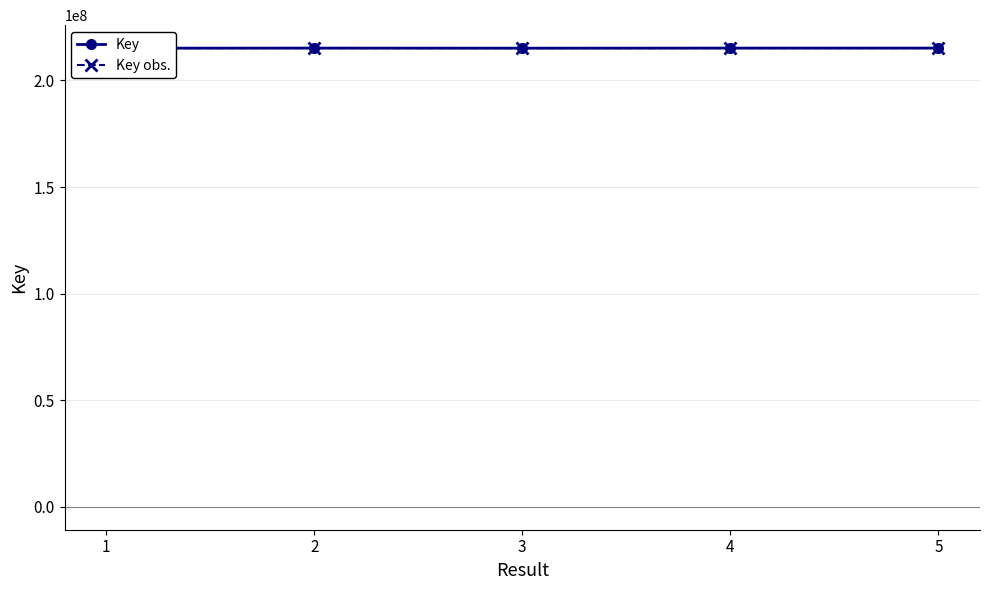

The value of Key obs. at 2 is 215188088. True or false?

True